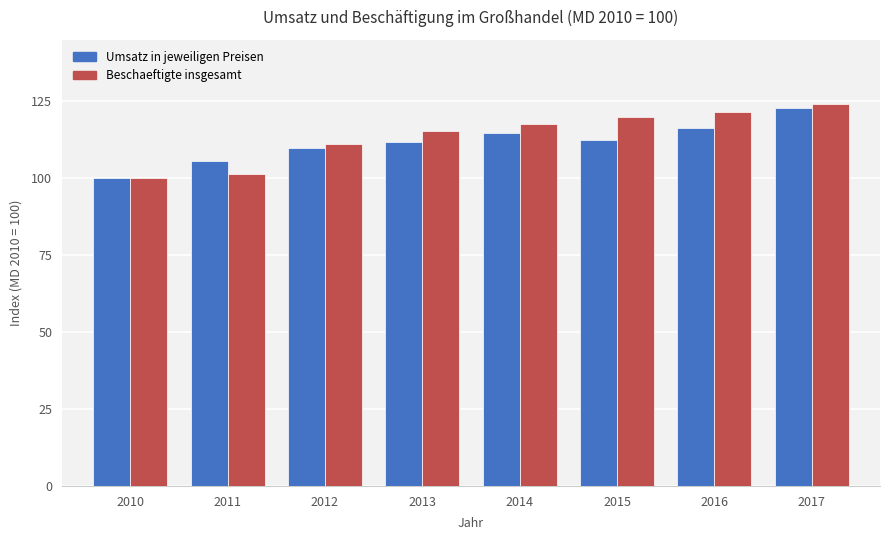

What is the spread (max minus min) of values at 2016?

5.2